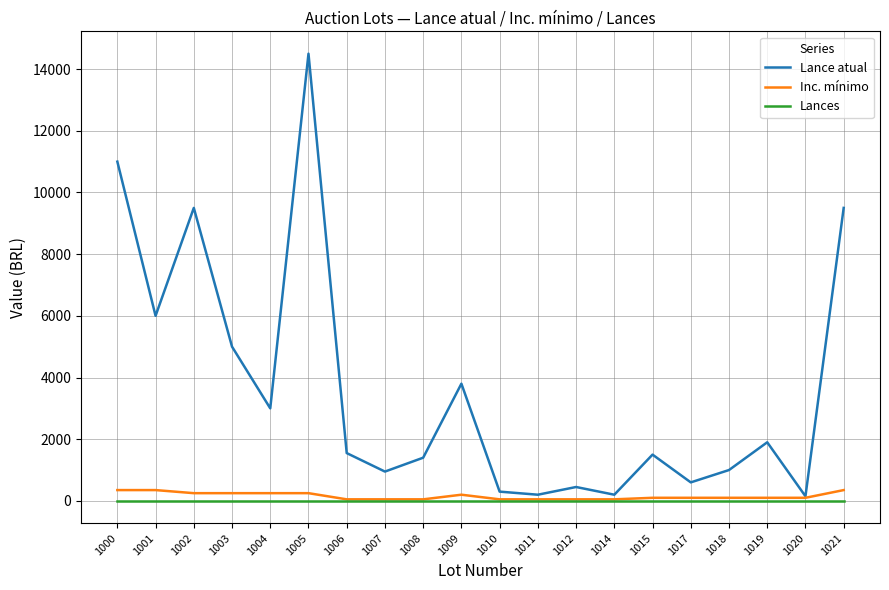

Which series has the widest spread of values?

Lance atual